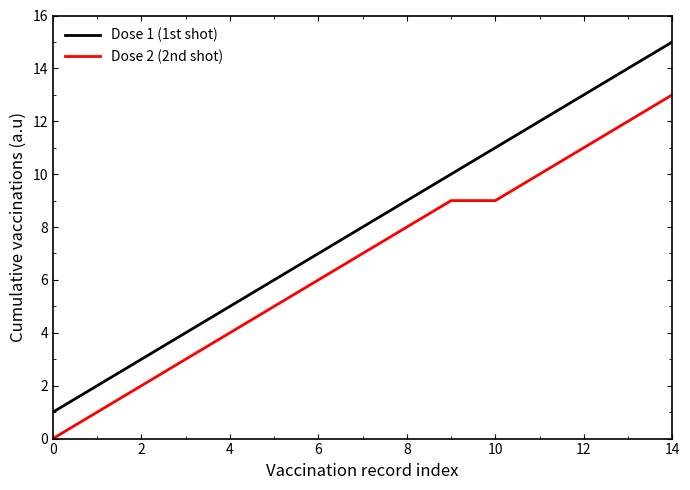

List the series in order of their overall mean, lowest first.

Dose 2 (2nd shot), Dose 1 (1st shot)